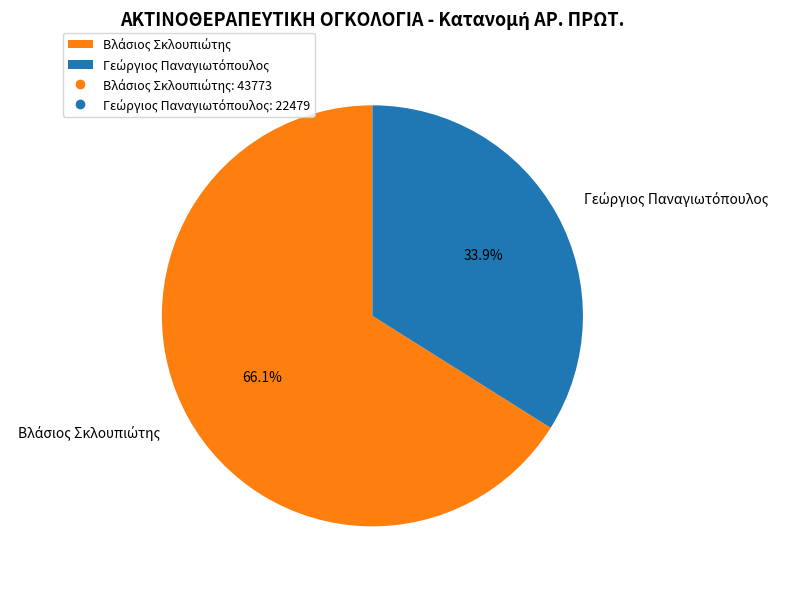

Does any single category account for the majority?

Yes